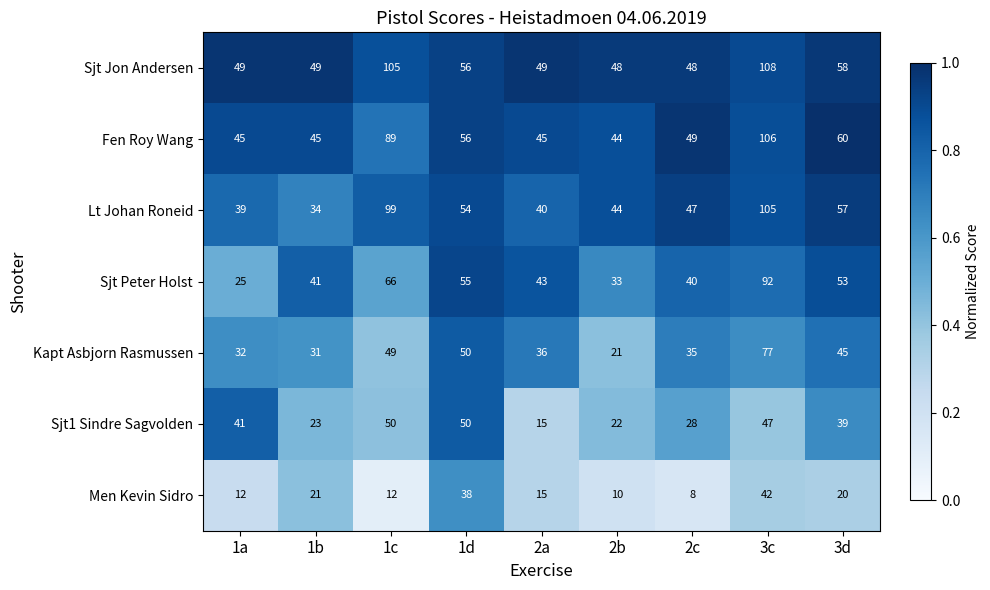

At which category does the chart reach its minimum across all series?

2c